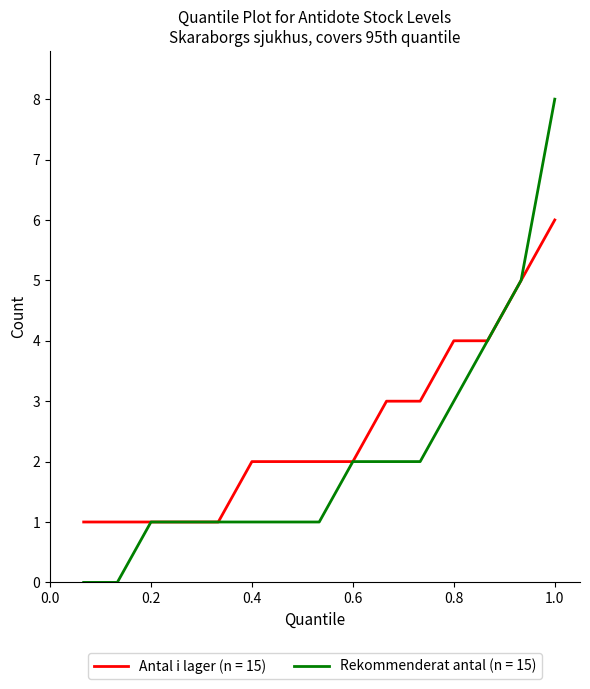

What is the highest value of the Rekommenderat antal (n = 15) series?

8